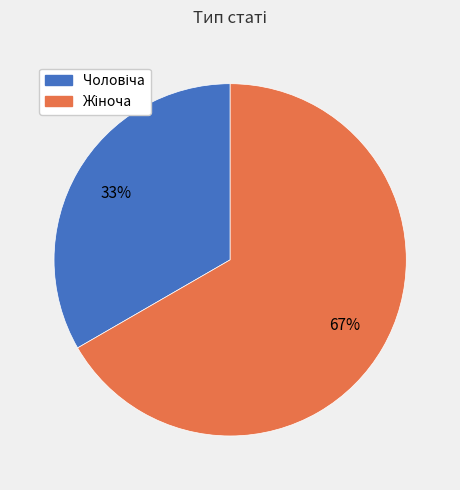

Is there any slice that represents more than half of the pie?

Yes